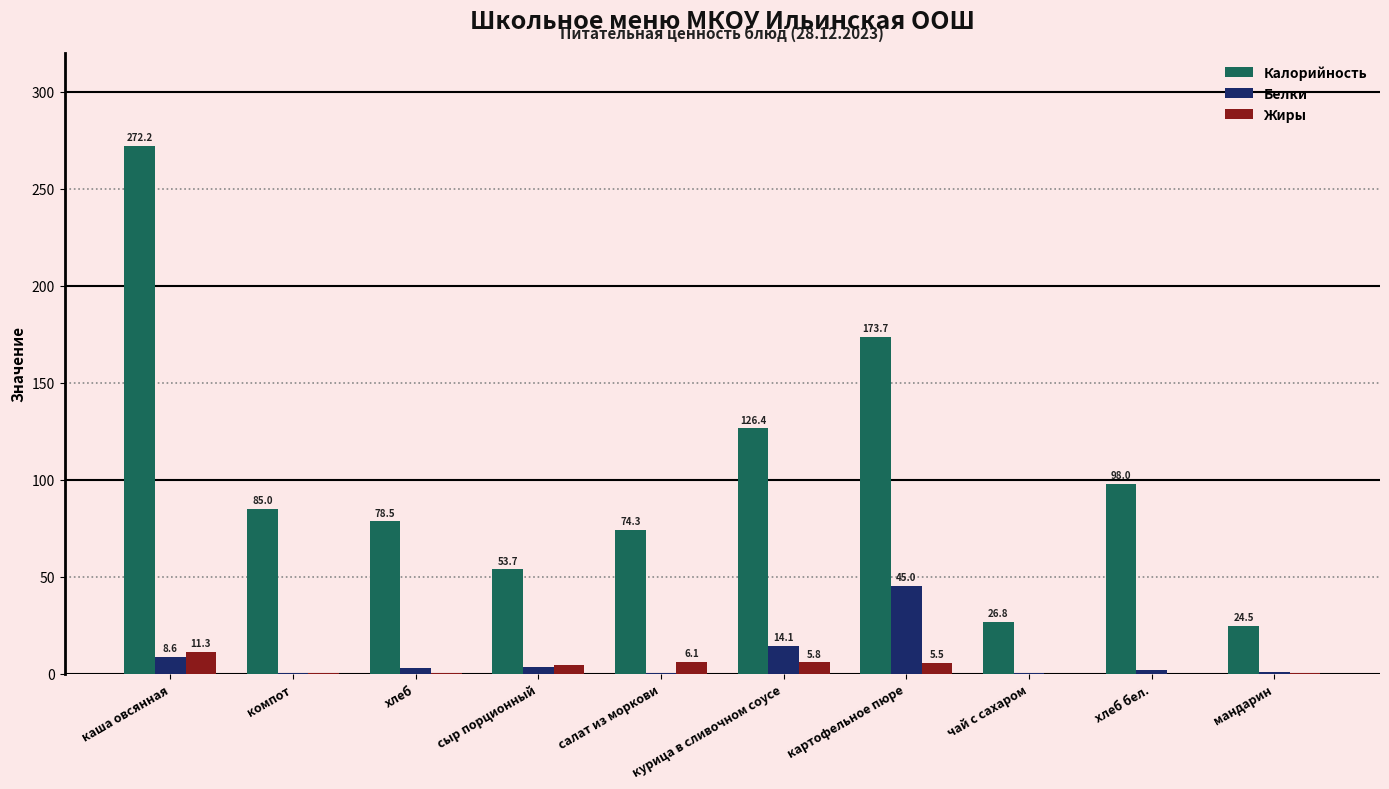

Between картофельное пюре and мандарин, which series saw the biggest shift?

Калорийность